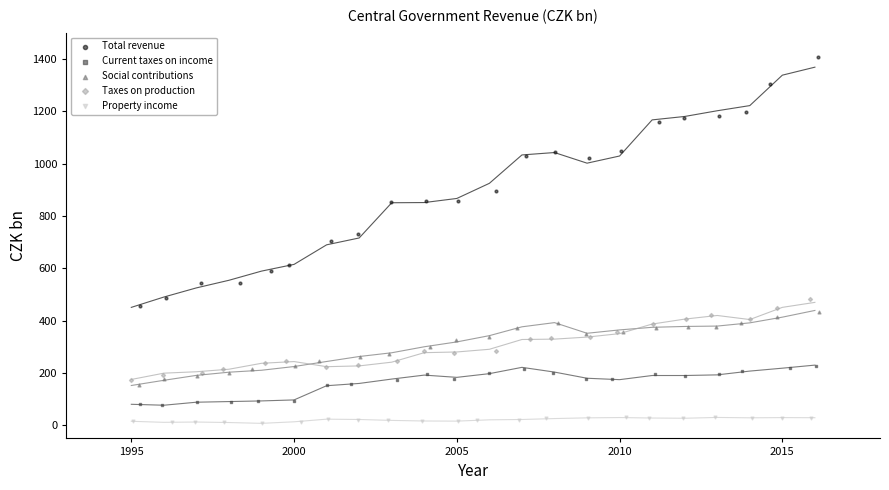

Which series reaches the minimum Y coordinate?

Property income